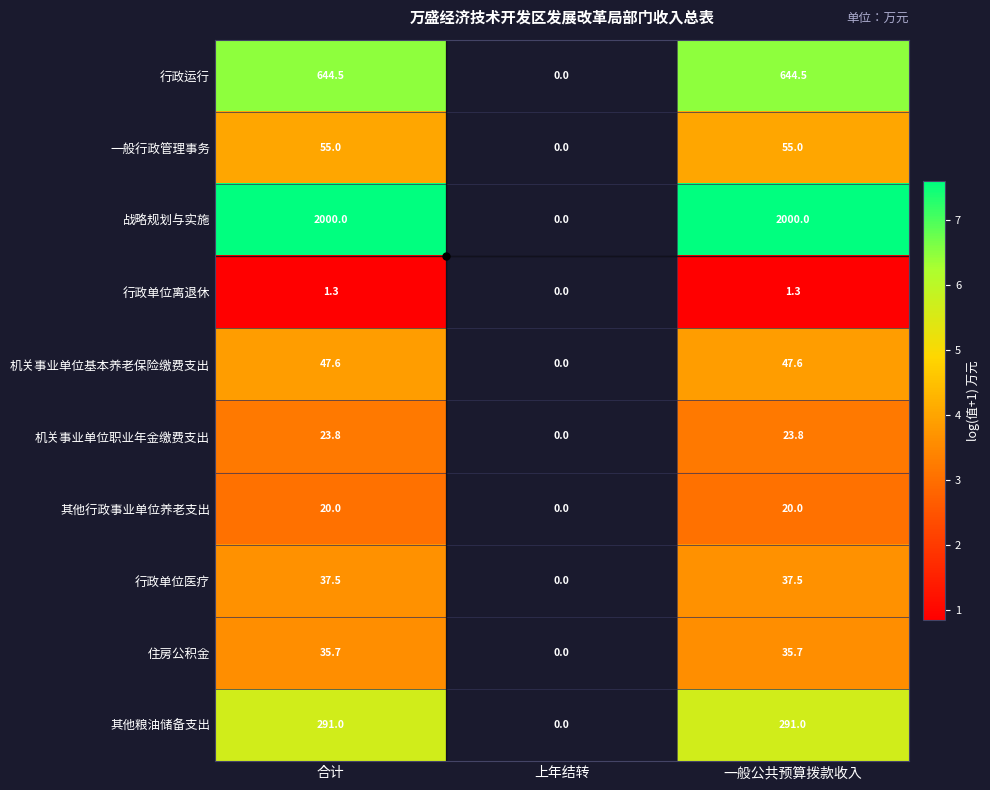

Which label corresponds to the smallest value in the chart?

合计